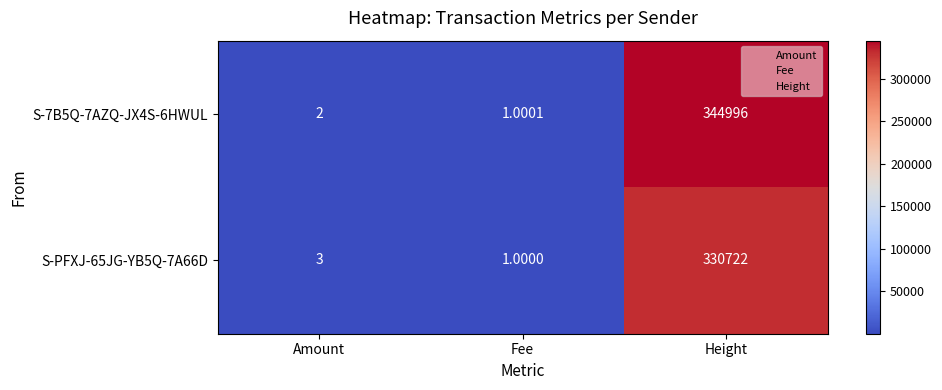

At which label does S-PFXJ-65JG-YB5Q-7A66D reach its minimum?

Fee